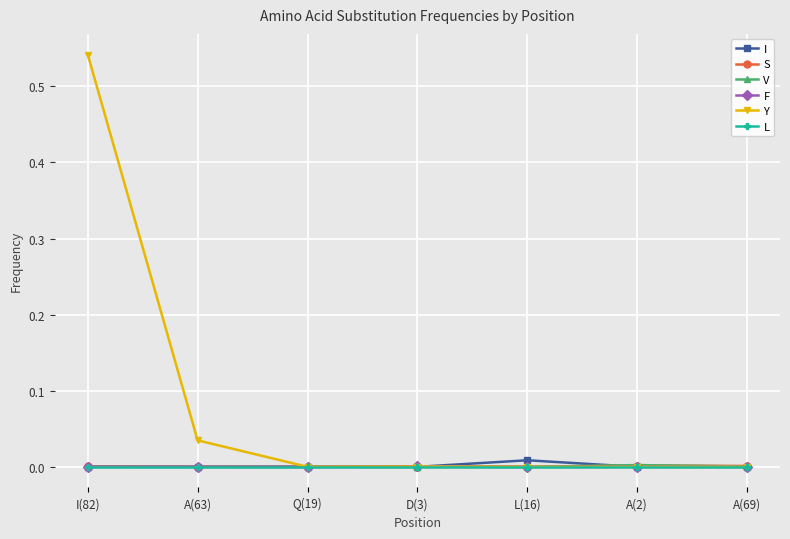

Is it true that F equals 0.0 at Q(19)?

True